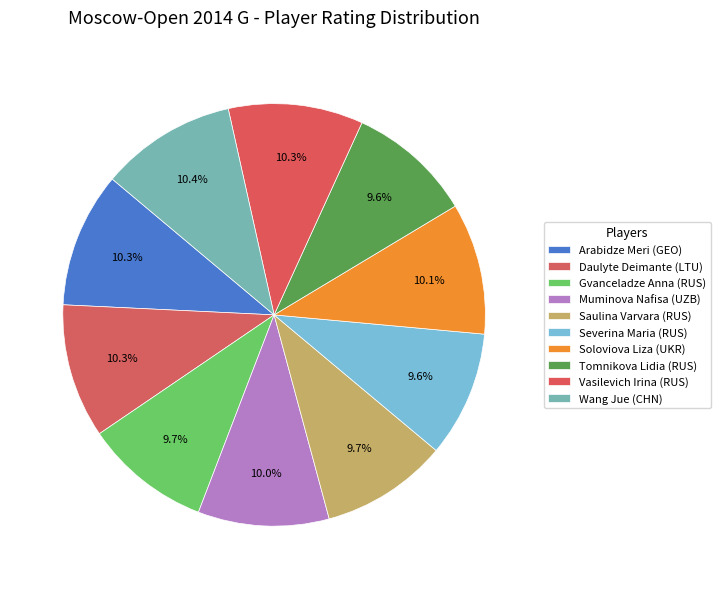

What percentage is the Saulina Varvara (RUS) slice, to the nearest percent?

10%